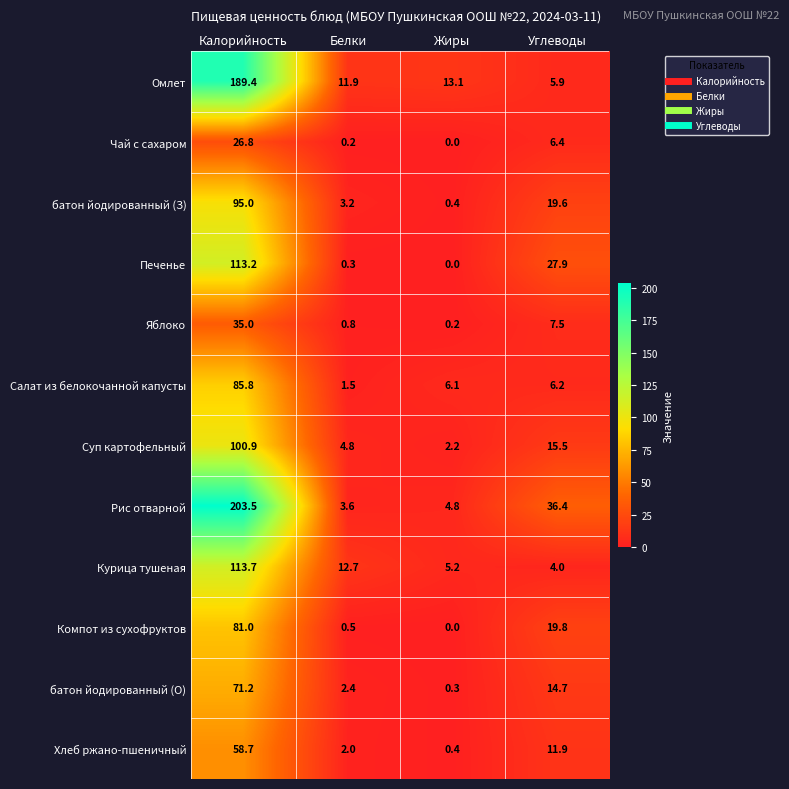

The Омлет series shows 20.6 at Белки. True or false?

False